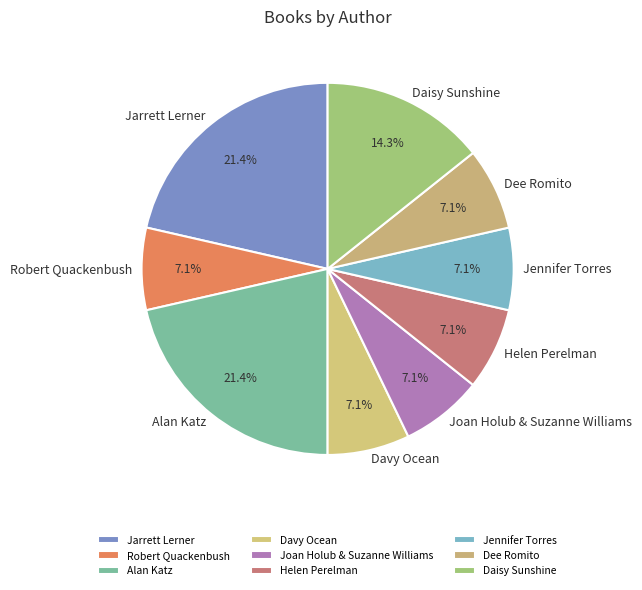

How many segments does this pie chart have?

9